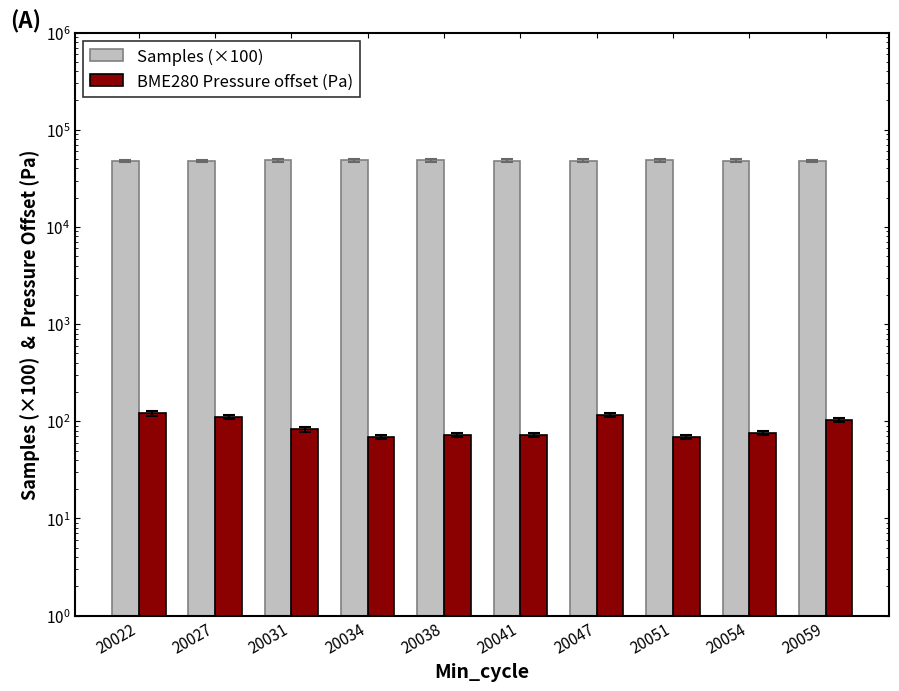

What is the greatest value displayed?

48430.5